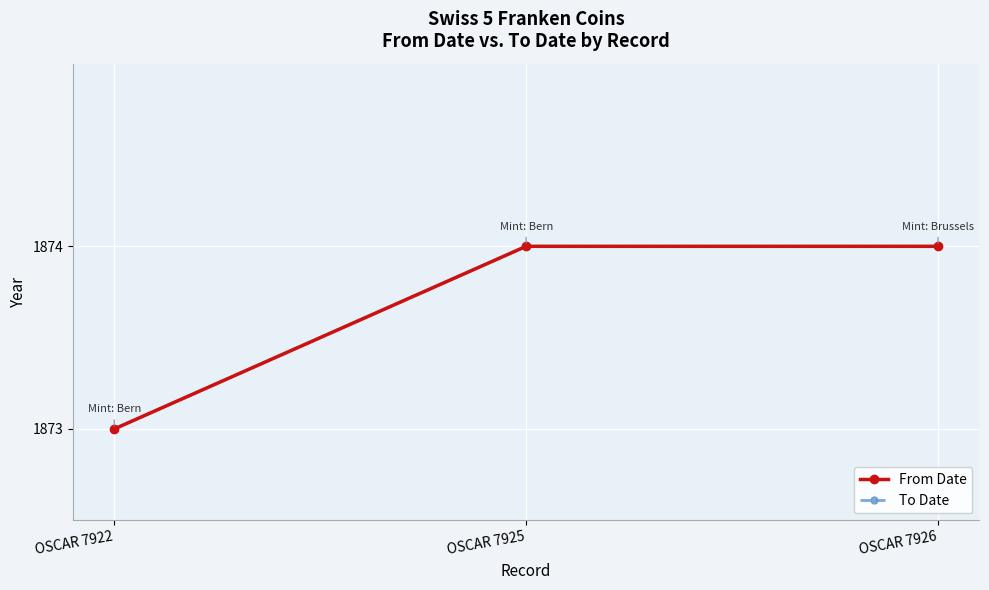

What are all the series names shown in the legend?

From Date, To Date